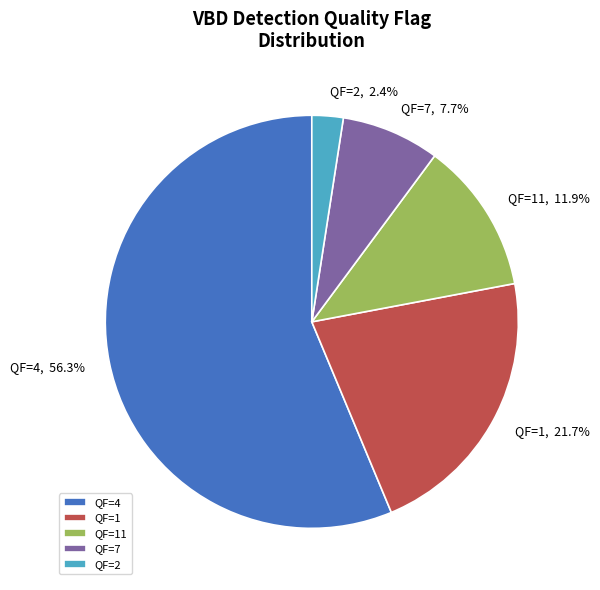

Rank the categories by value from lowest to highest.

QF=2, QF=7, QF=11, QF=1, QF=4